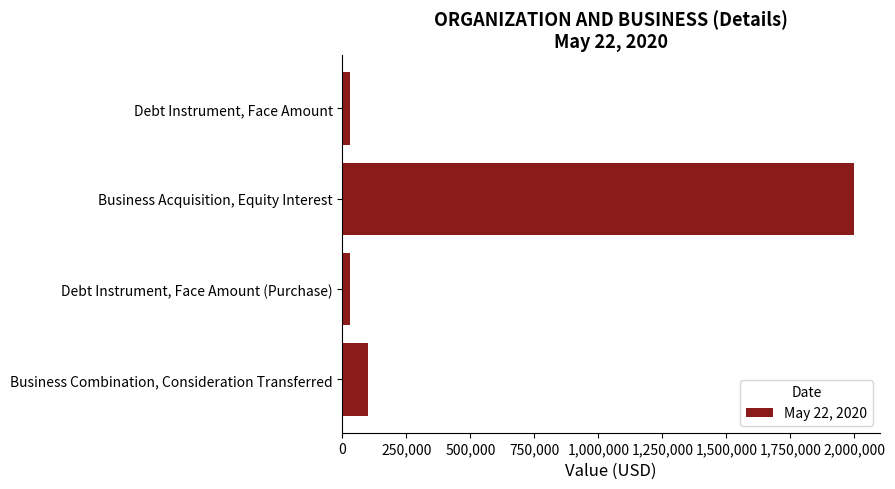

How many distinct data groups are displayed?

1